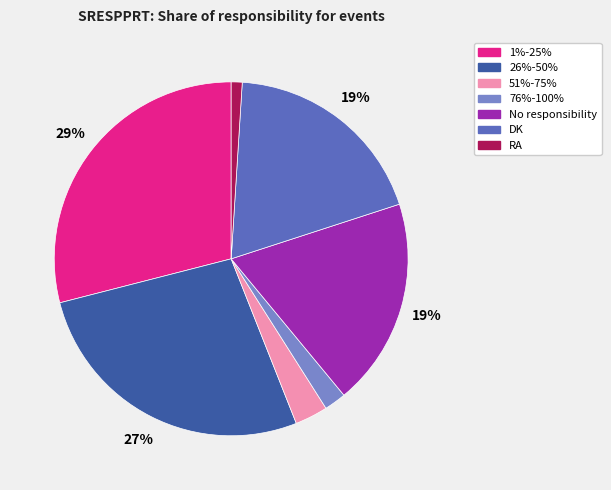

How many slices are in this pie chart?

7